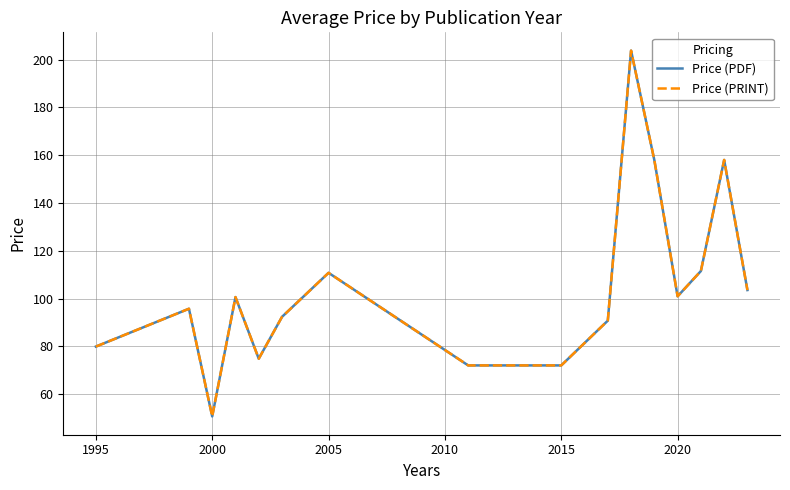

At which label does Price (PRINT) first exceed 100?

2005